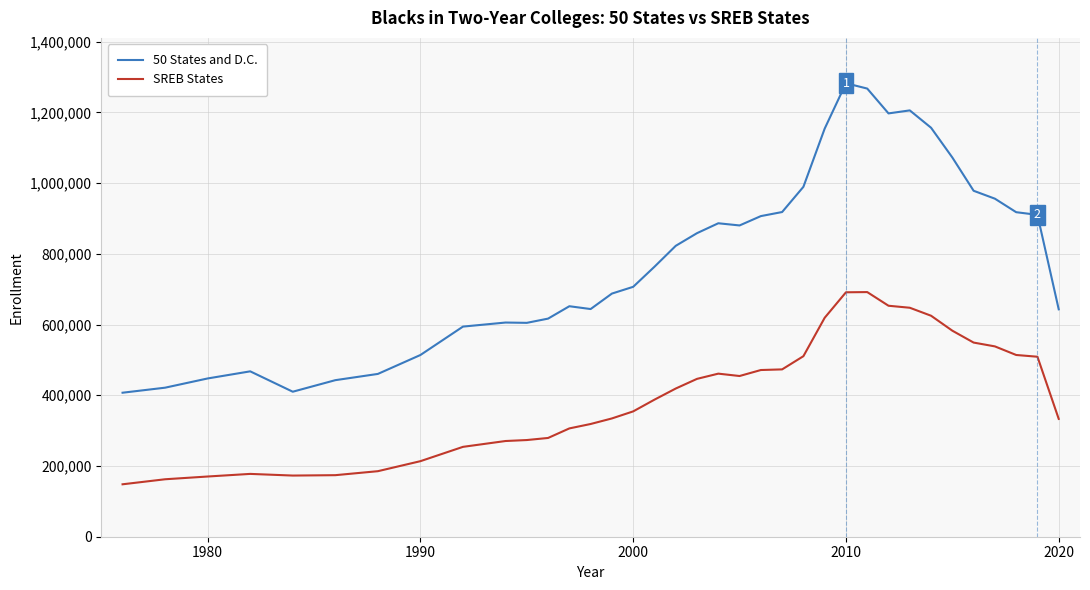

Count the number of categories in the chart.

37